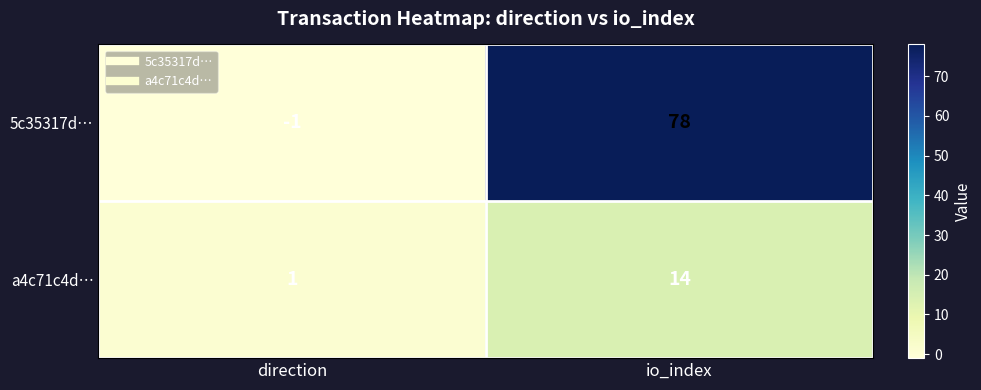

True or false: 5c35317d… has a value of 78 at io_index.

True